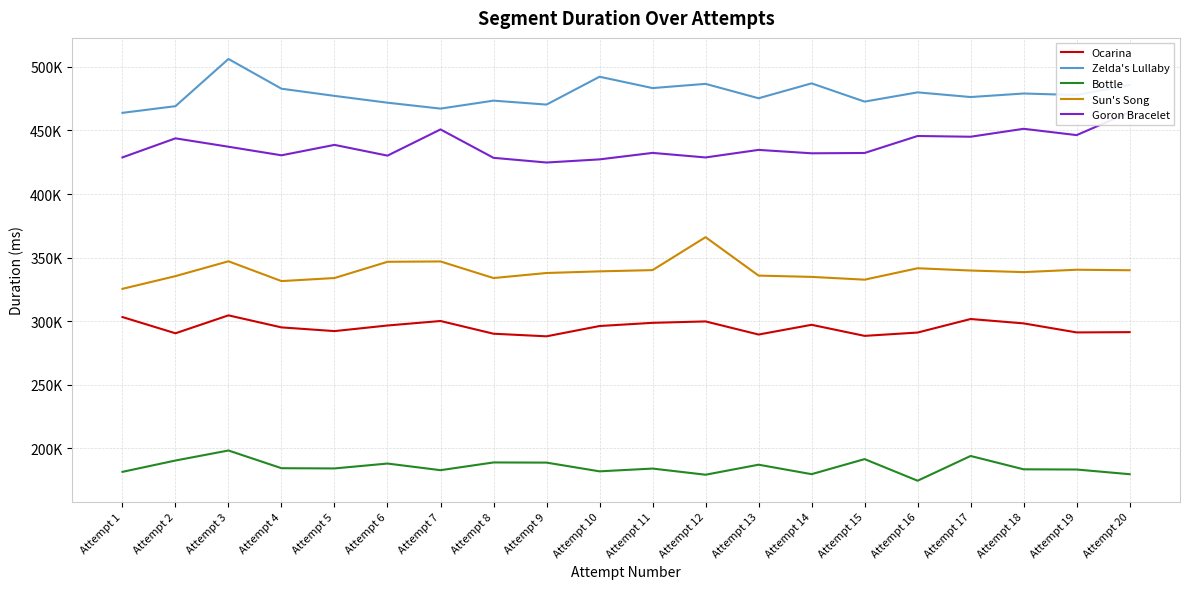

Is it true that Sun's Song equals 219837 at Attempt 6?

False